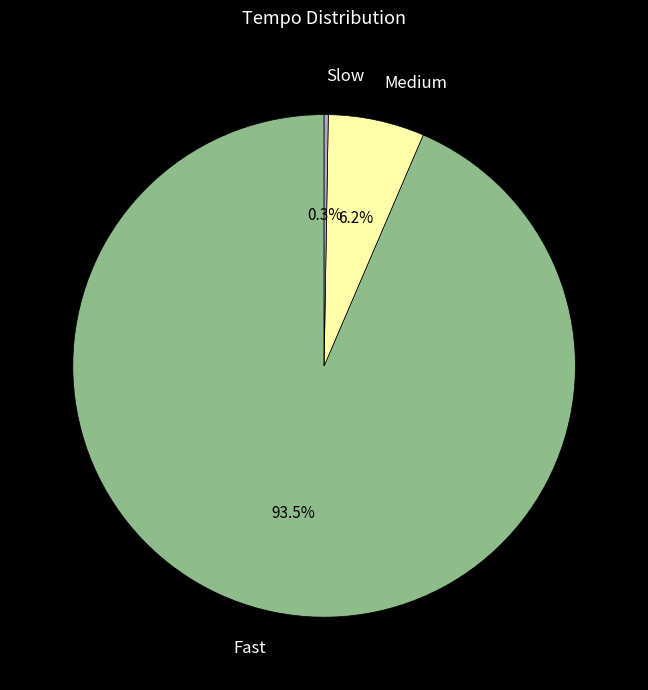

Which category has the biggest portion of the pie?

Fast